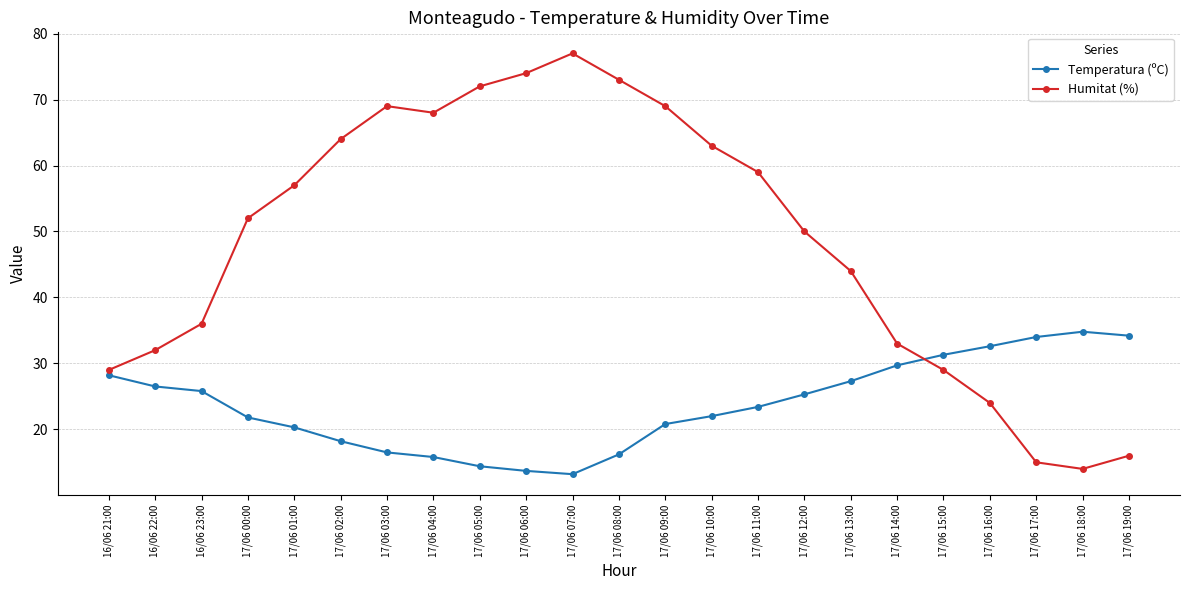

True or false: Humitat (%) and Temperatura (ºC) intersect in this chart.

True